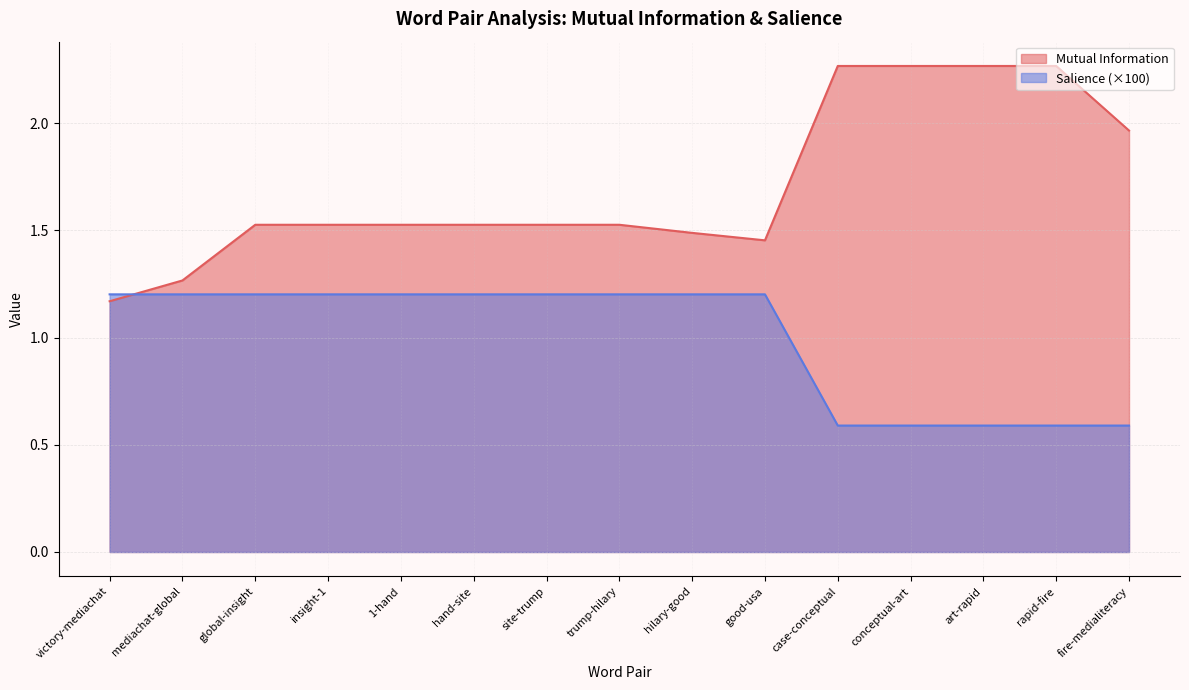

What is the minimum value for Mutual Information?

1.2